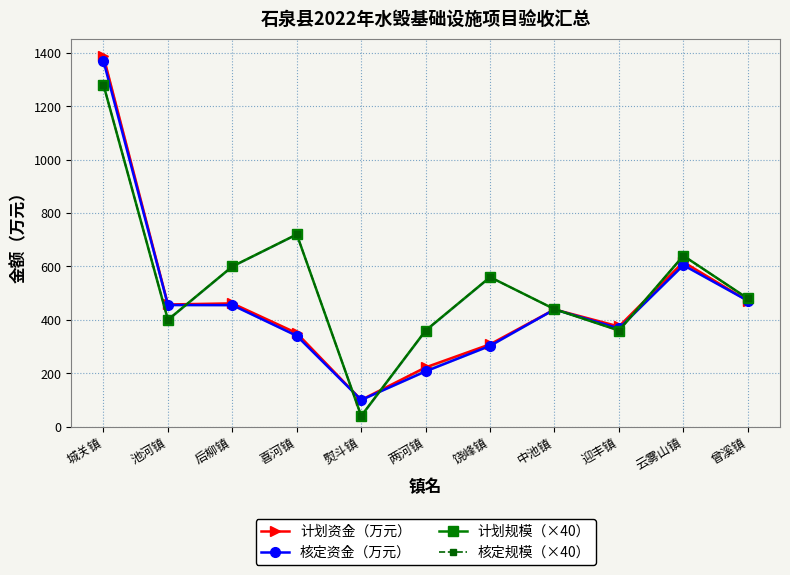

Does the chart have visible grid lines?

Yes